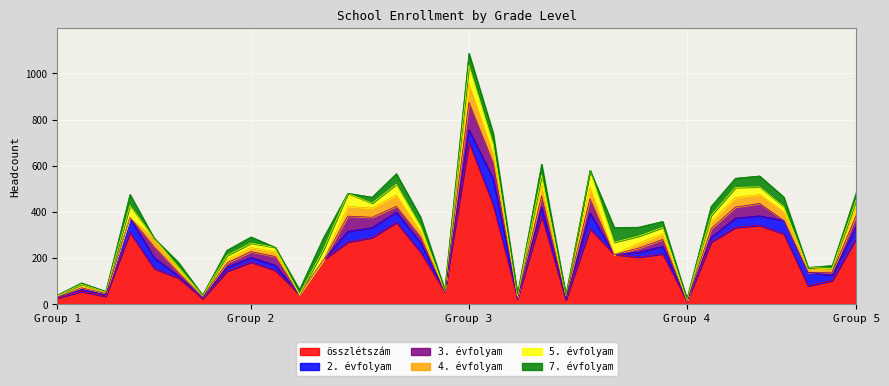

How many categories are shown in the chart?

34